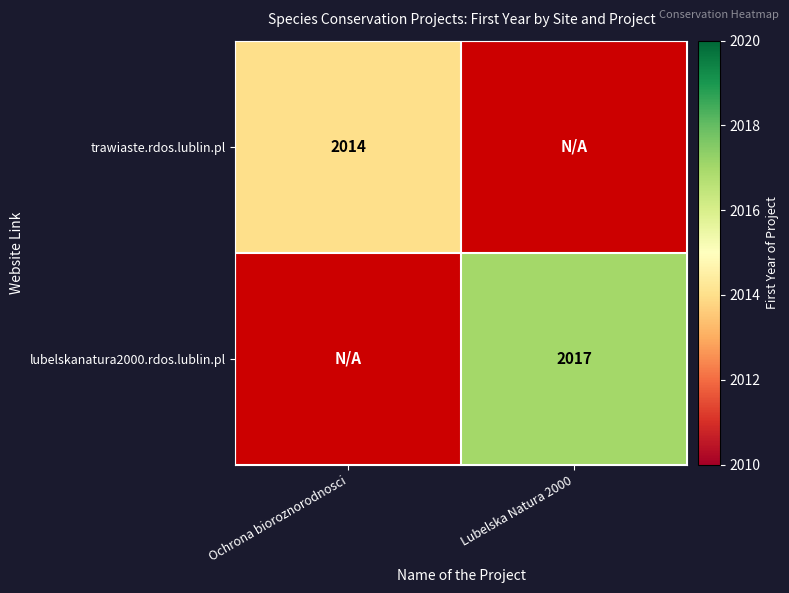

The value of trawiaste.rdos.lublin.pl at Ochrona bioroznorodnosci is 2014. True or false?

True